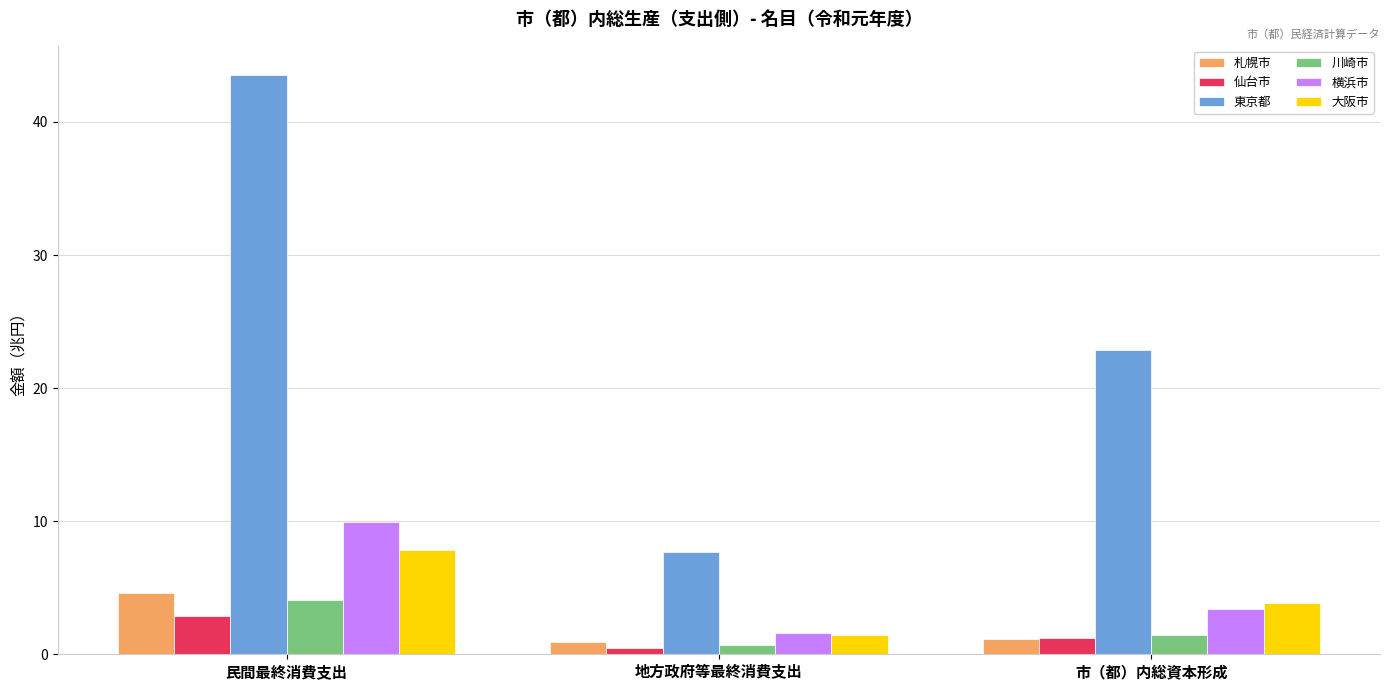

What is the label of the 2nd bar from the left?

地方政府等最終消費支出